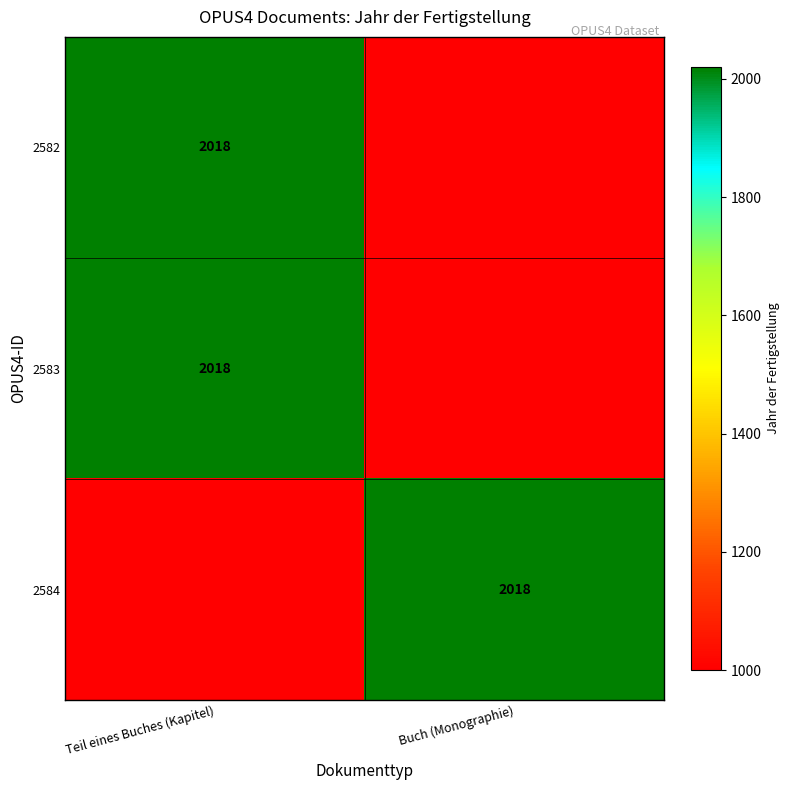

What is the minimum value shown in the chart?

1000